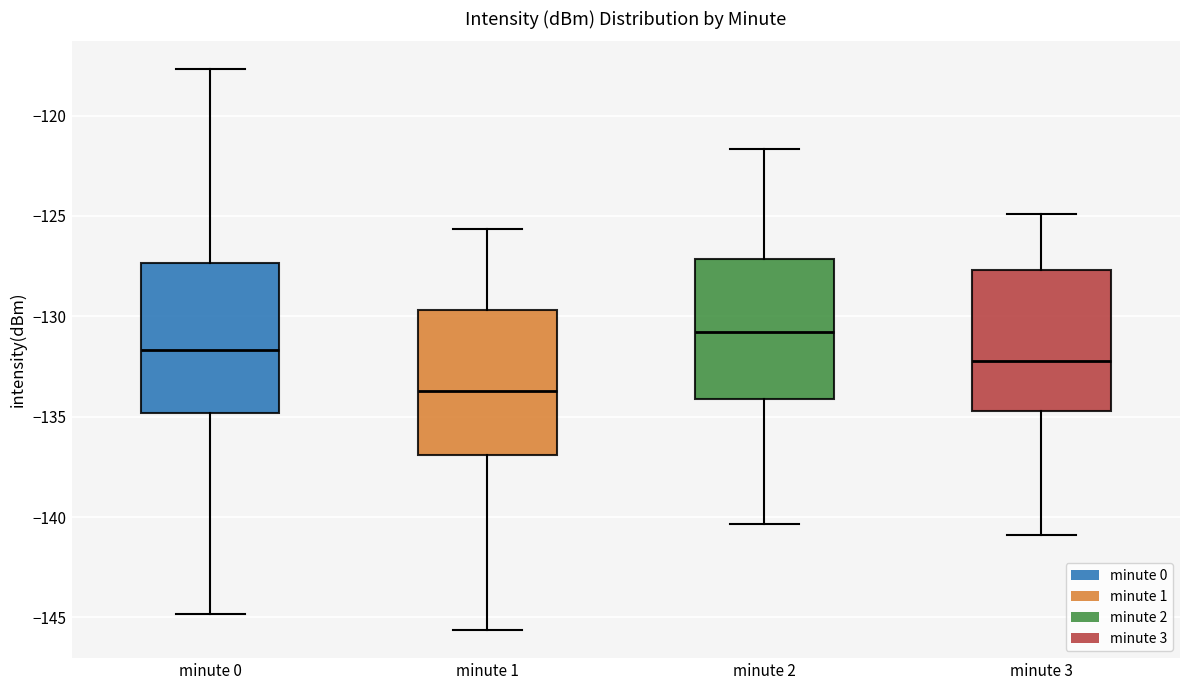

Where does the median line of the box for minute 1 sit on the y-axis? The values are not printed on the chart, so give them approximately, as read against the axis.

-133.5